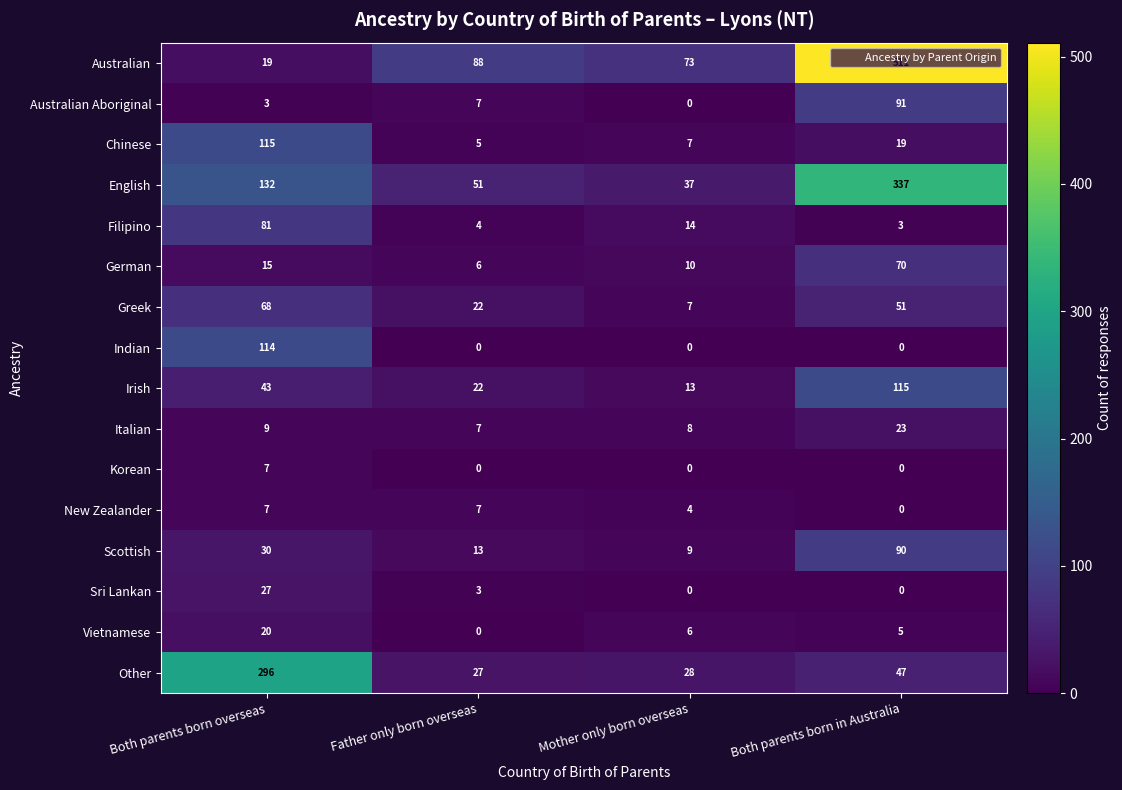

Count the number of categories in the chart.

4